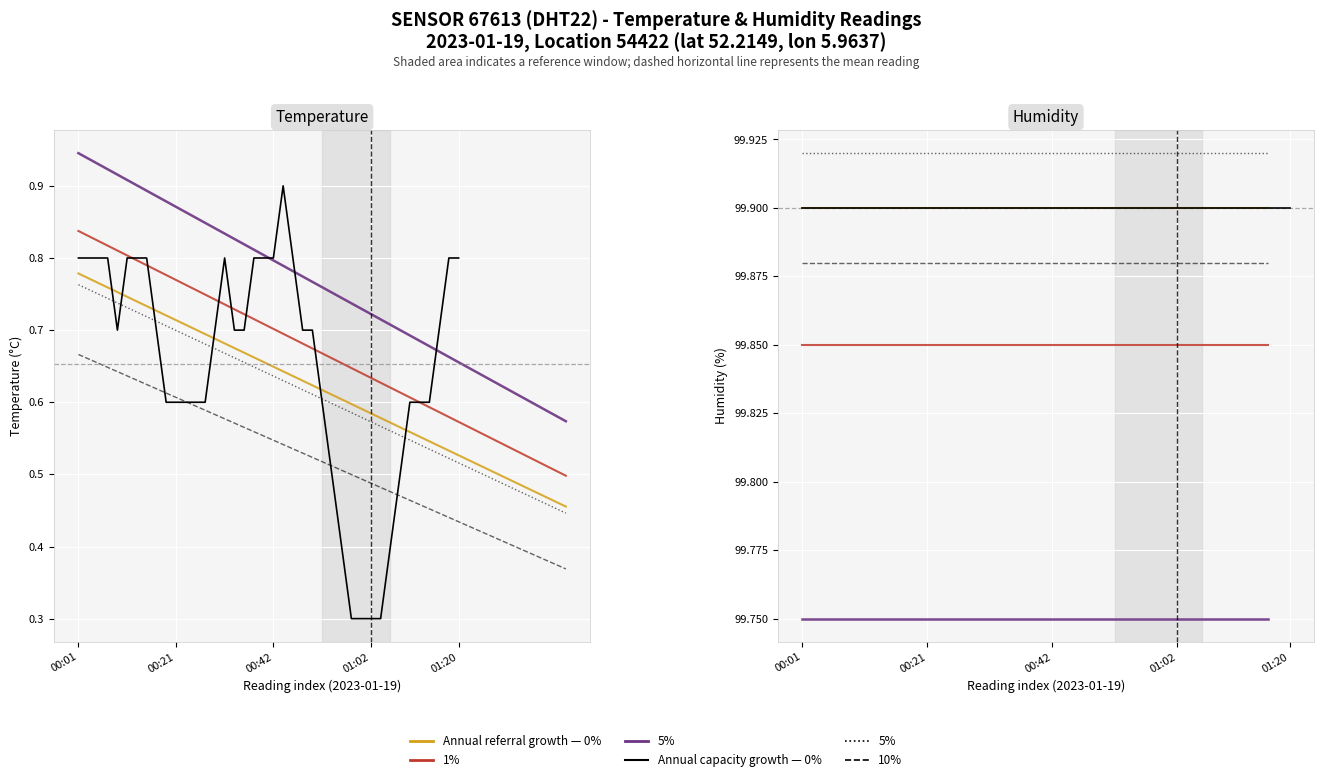

Which series has the largest range (max minus min)?

temperature